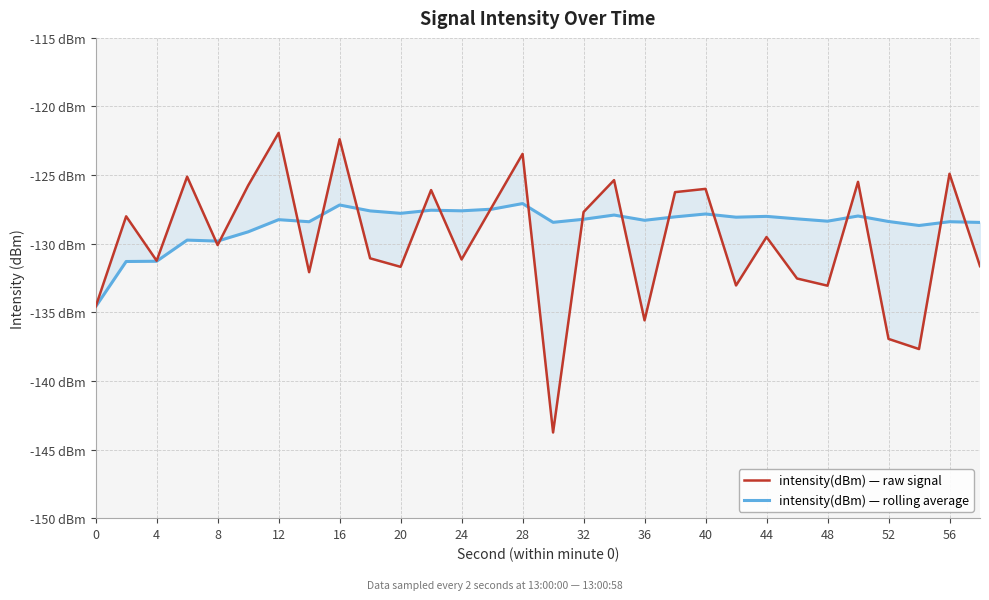

How many interior local valleys does the intensity(dBm) — raw signal series have?

10